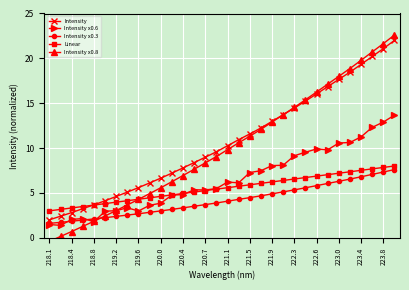

Reading left to right, list all the values displayed in this chart.

Intensity: 2.0	2.4	2.8	3.2	3.7	4.1	4.6	5.1	5.6	6.1	6.6	7.2	7.8	8.4	9.0	9.6	10.3	10.9	11.6	12.2	13.0	13.7	14.5	15.2	16.0	16.8	17.7	18.5	19.3	20.2	21.1	22.0
Intensity x0.6: 1.5	1.4	2.0	2.1	1.8	3.0	3.0	3.3	3.0	3.6	3.9	4.7	4.8	5.3	5.3	5.5	6.2	6.1	7.3	7.5	8.0	8.1	9.1	9.5	9.9	9.8	10.6	10.6	11.2	12.3	12.9	13.7
Intensity x0.3: 1.6	1.7	1.8	2.0	2.1	2.2	2.4	2.5	2.7	2.8	3.0	3.2	3.3	3.5	3.7	3.9	4.1	4.3	4.5	4.7	4.9	5.1	5.3	5.6	5.8	6.1	6.3	6.5	6.8	7.1	7.3	7.6
Linear: 3.0	3.2	3.3	3.5	3.6	3.8	4.0	4.1	4.3	4.5	4.6	4.8	4.9	5.1	5.3	5.4	5.6	5.7	5.9	6.1	6.2	6.4	6.5	6.7	6.9	7.0	7.2	7.4	7.5	7.7	7.8	8.0
Intensity x0.8: -0.4	0.1	0.7	1.3	1.8	2.4	3.0	3.7	4.3	4.9	5.6	6.2	6.9	7.6	8.3	9.1	9.8	10.6	11.3	12.1	12.9	13.7	14.5	15.4	16.2	17.1	18.0	18.9	19.8	20.7	21.6	22.6